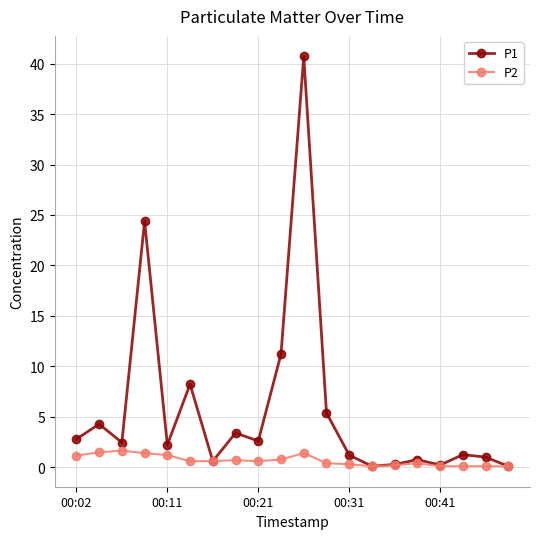

How many lines are shown in the chart?

2